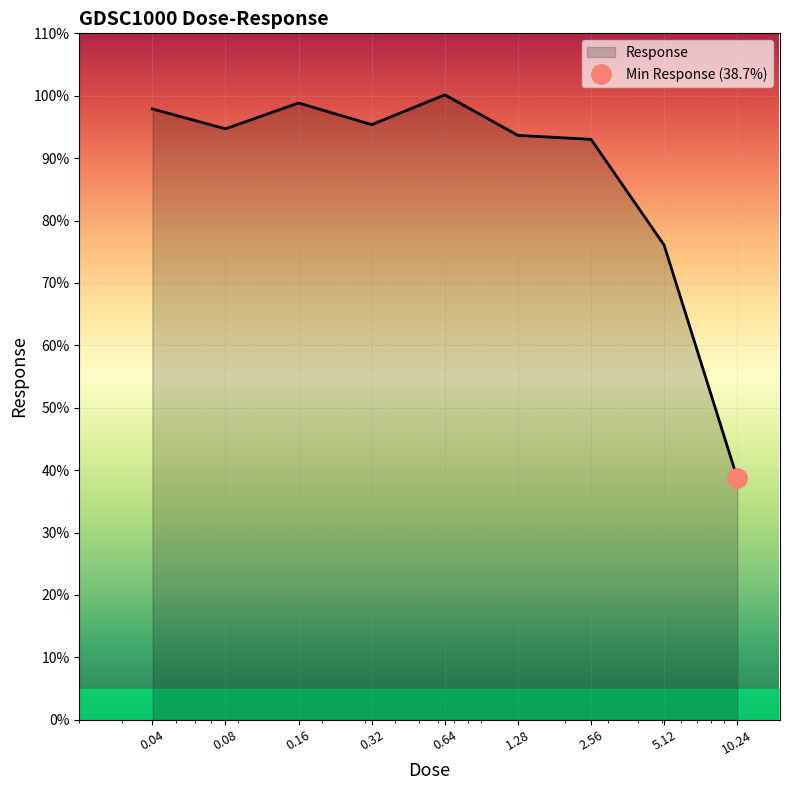

What is the label of the 9th point from the left?

10.24